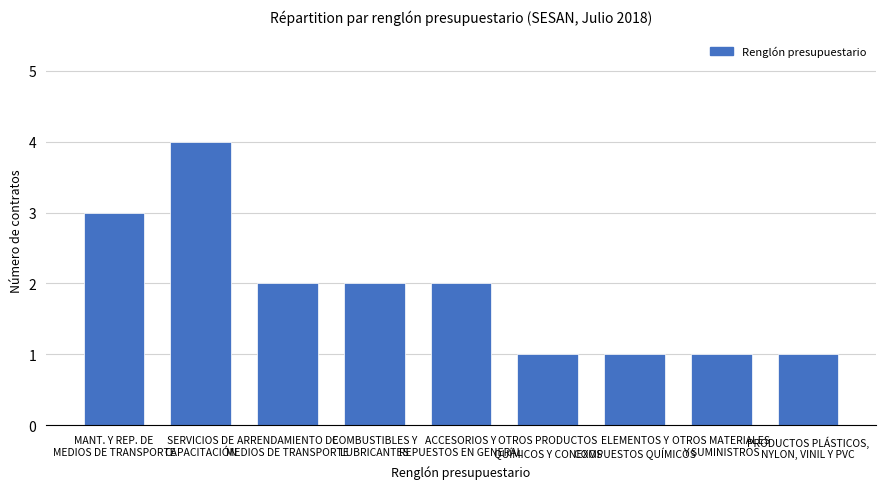

What is the value of the 6th bar from the left?

1